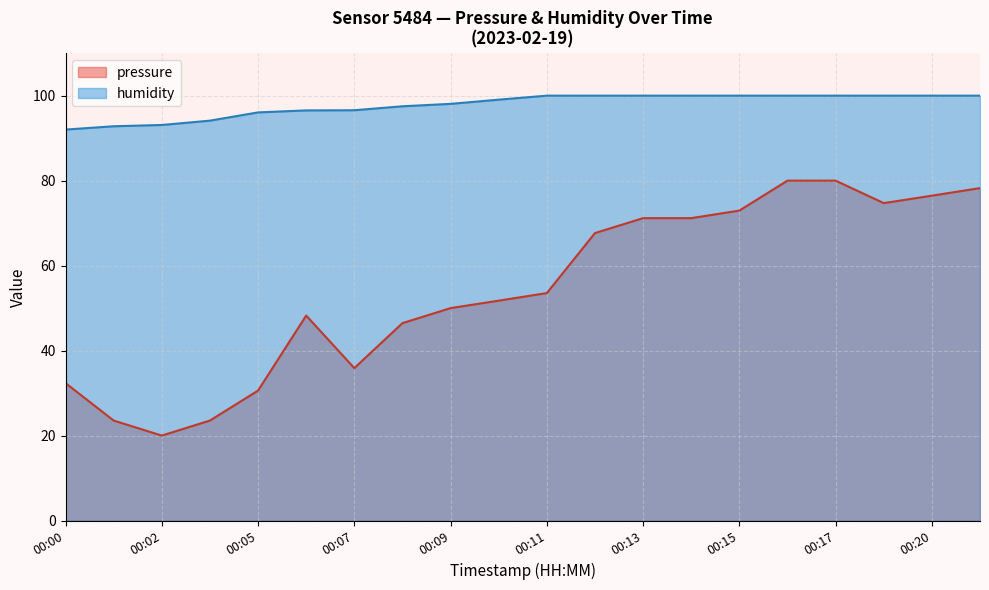

What value does the pressure series have at 00:21?

78.2